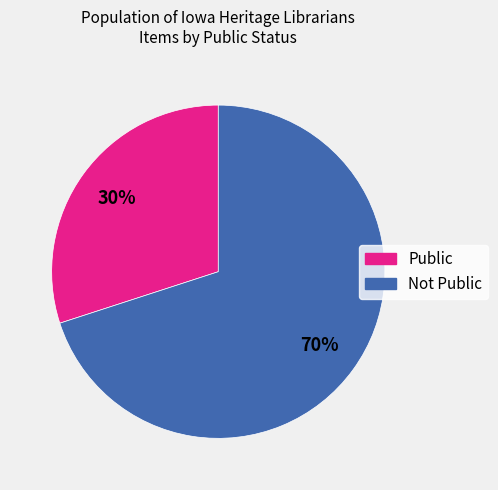

Is it true that Not Public is 82% of the pie?

False